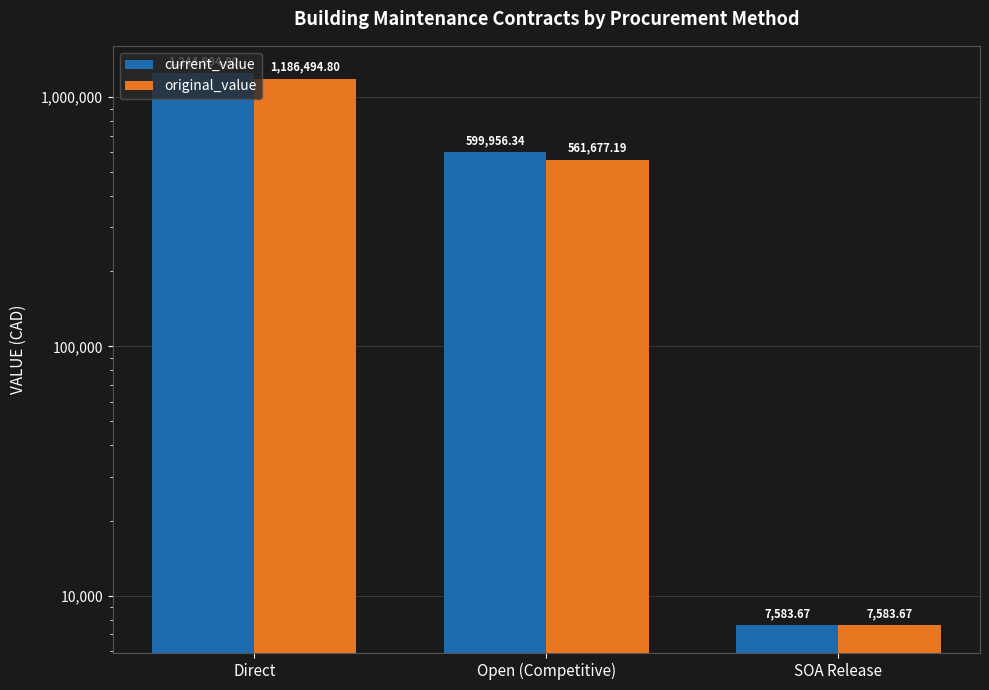

What position from the right is Direct?

3